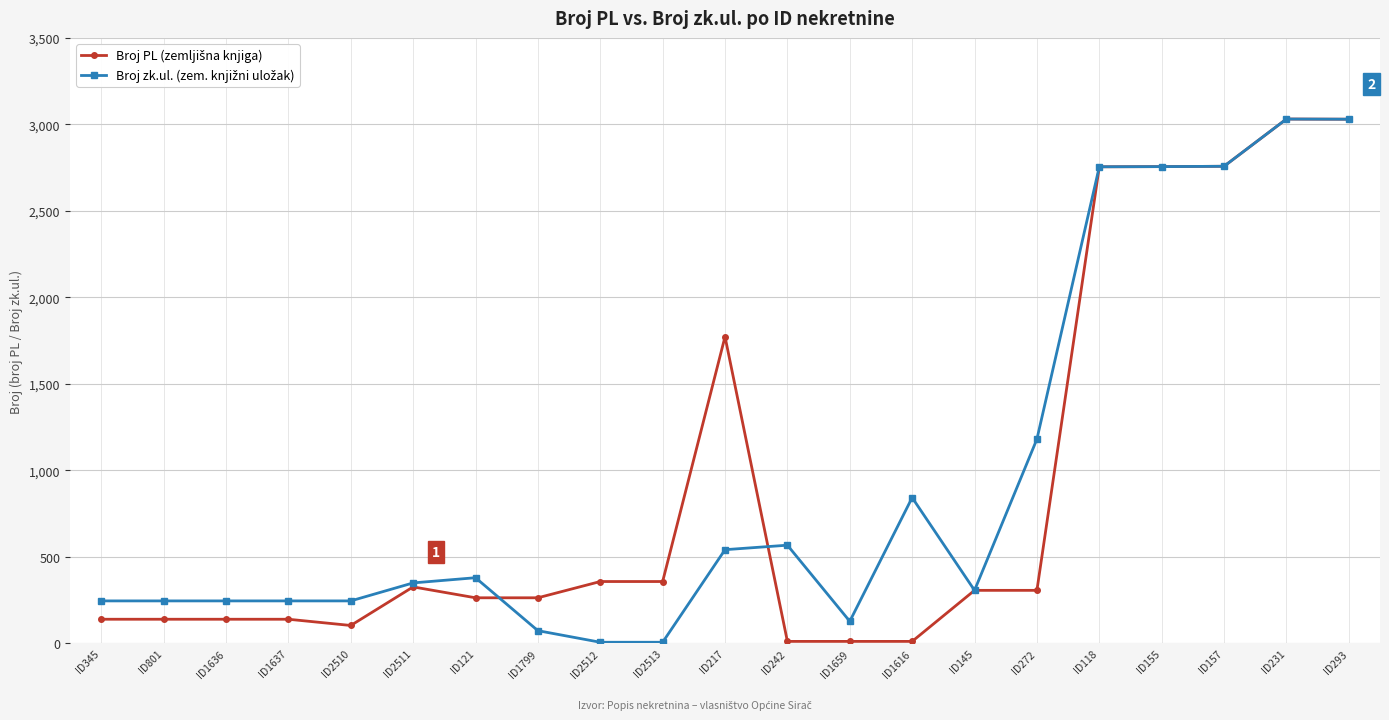

What is the spread (max minus min) of values at ID1637?

106